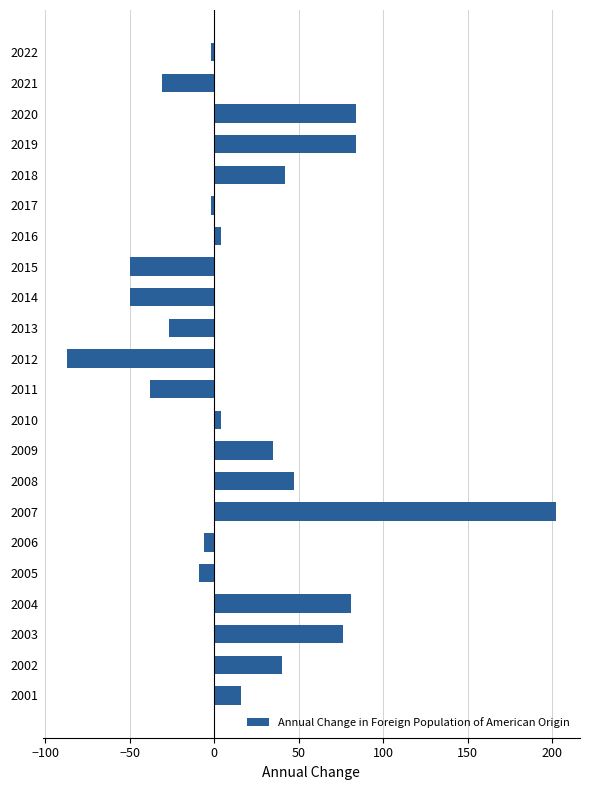

The chart shows a value of 54 at 2002. True or false?

False